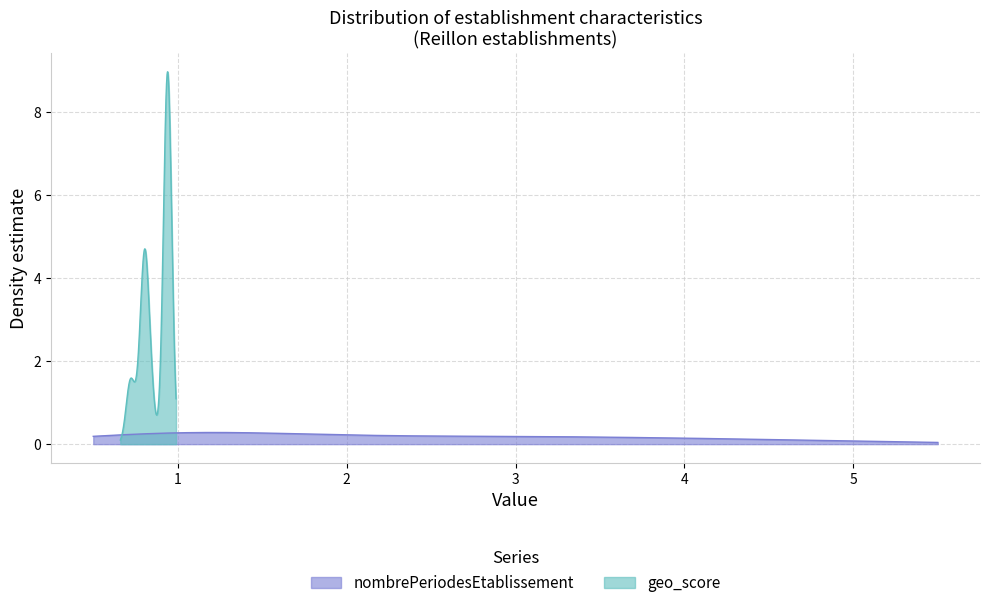

Which has a higher value, 6 or 7?

7